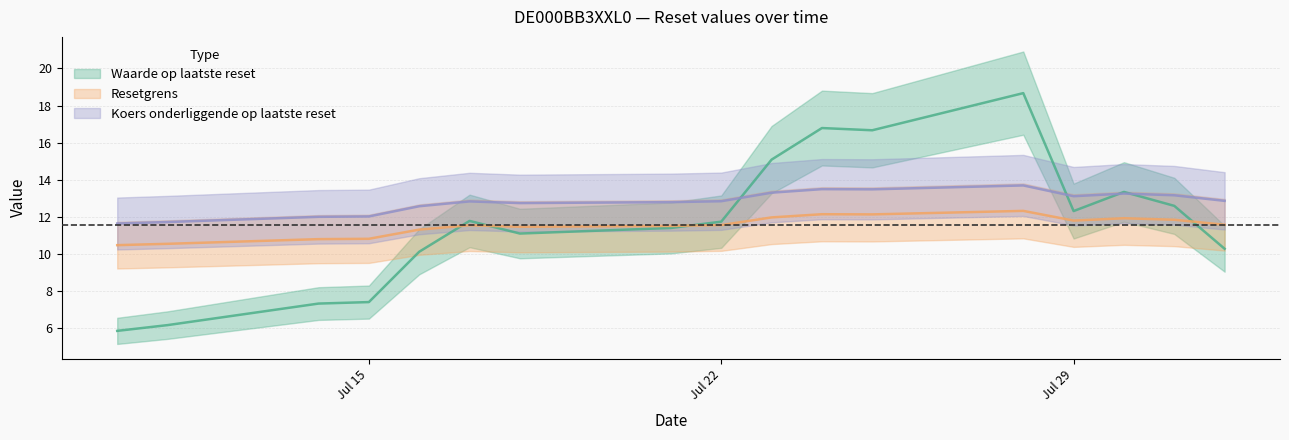

What is the sum of all Waarde op laatste reset values?

198.8